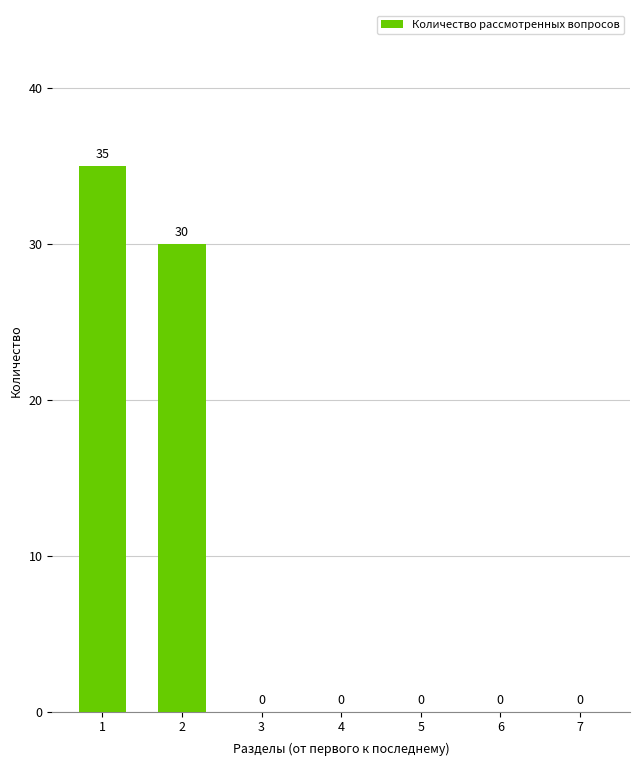

What is the greatest value displayed?

35